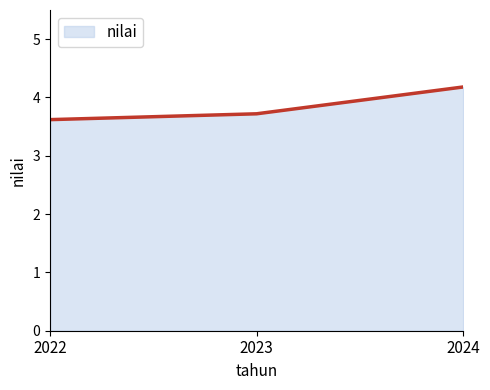

What is the ratio of the value at 2024 to the value at 2022?

1.2